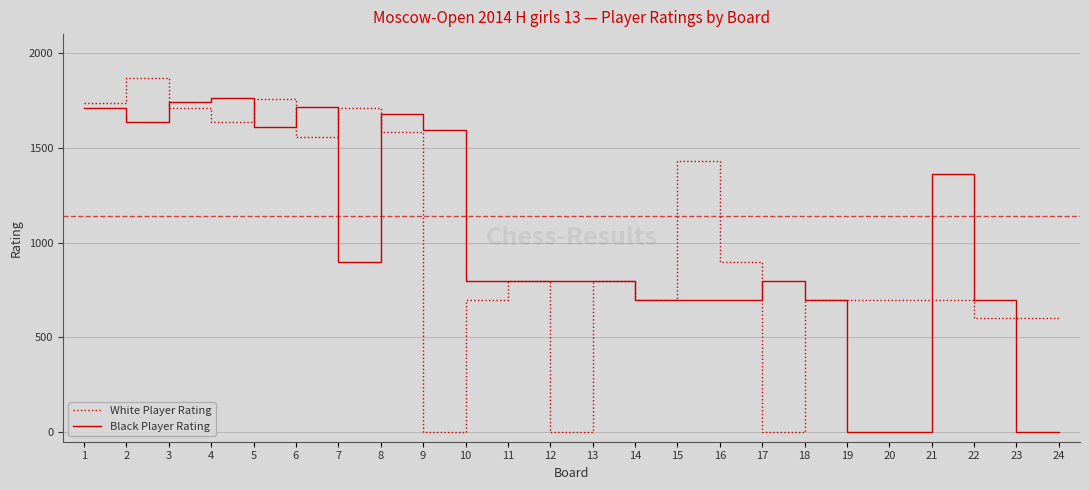

Rank the series by their maximum value, from highest to lowest.

White Player Rating, Black Player Rating